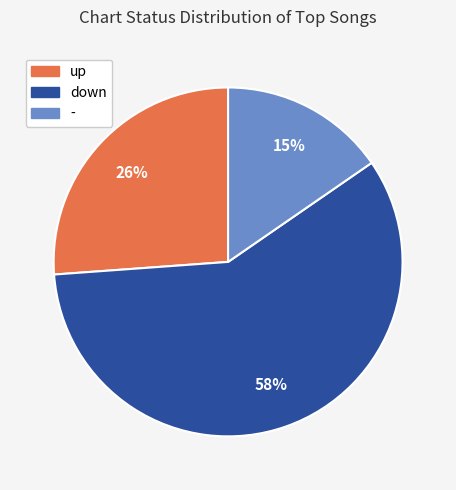

How many slices are in this pie chart?

3